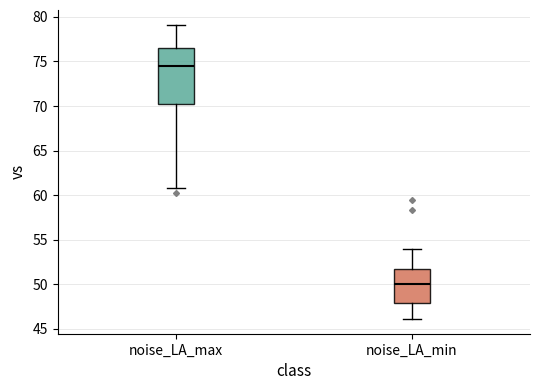

Reading left to right, read every box against the y-axis: the position of its median line, the range the box covers, and the ends of its whiskers. The values are not printed on the chart, so give them approximately, as read against the axis.

noise_LA_max: median 74.5, box 70.0 to 76.5, whiskers 61.0 to 79.0
noise_LA_min: median 50.0, box 48.0 to 52.0, whiskers 46.0 to 54.0